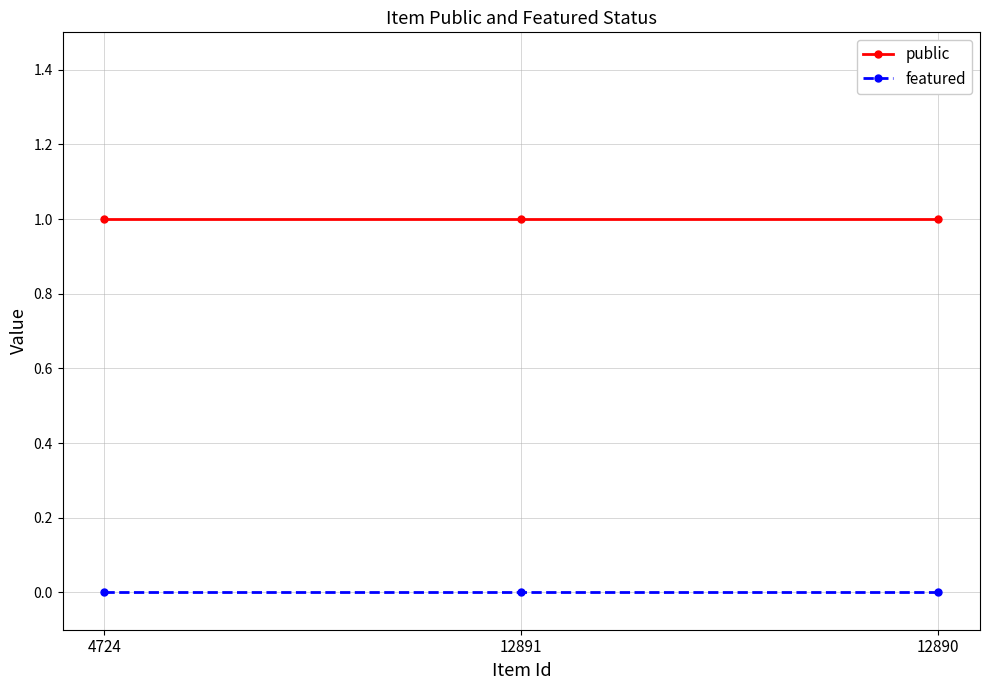

What is the sum of the public values at 12890 and 4724?

2